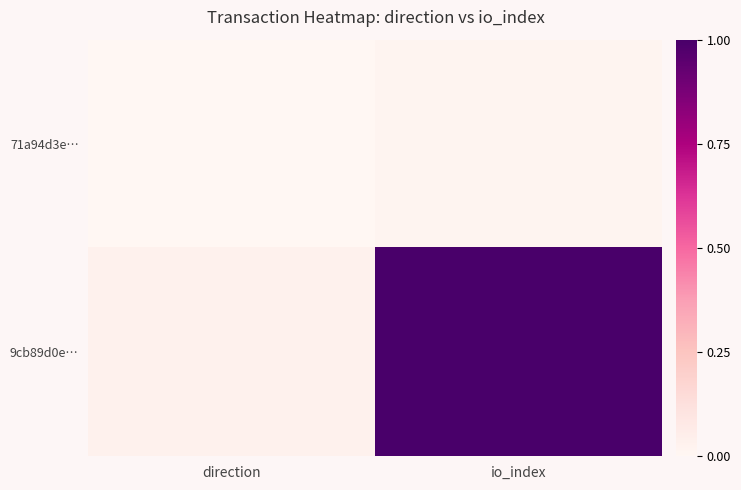

Which series changed the most between direction and io_index?

9cb89d0e…